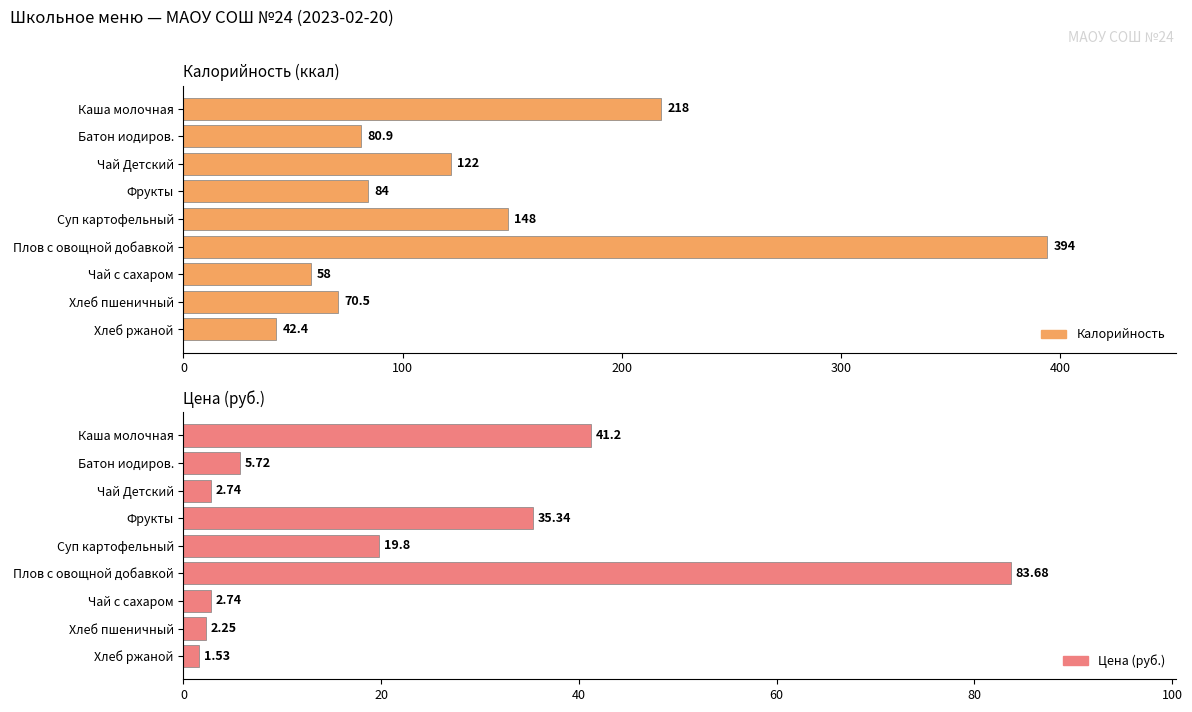

Count the number of data series in this chart.

2